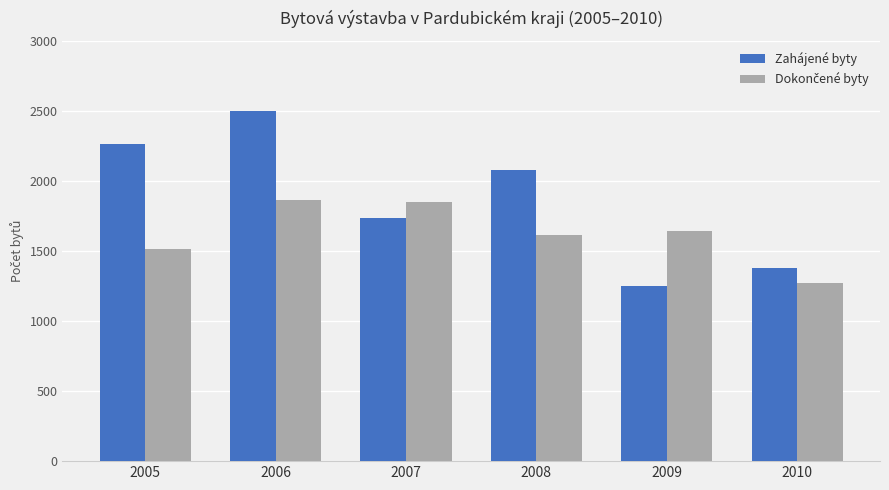

The Zahájené byty series shows 1733 at 2007. True or false?

True